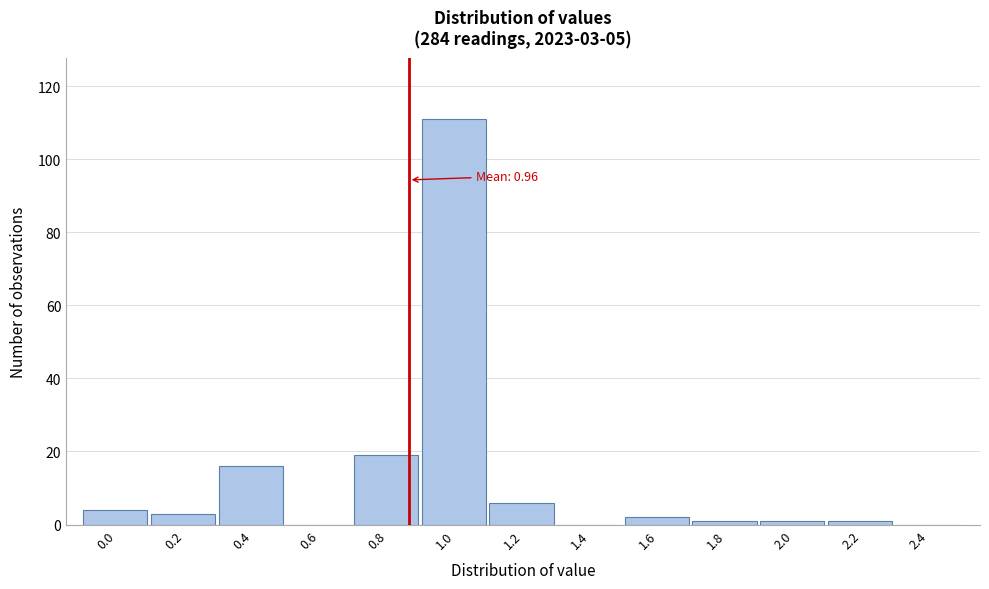

Reading right to left, transcribe all the data shown in this chart.

2.4=0	2.2=1	2.0=1	1.8=1	1.6=2	1.4=0	1.2=6	1.0=111	0.8=19	0.6=0	0.4=16	0.2=3	0.0=4